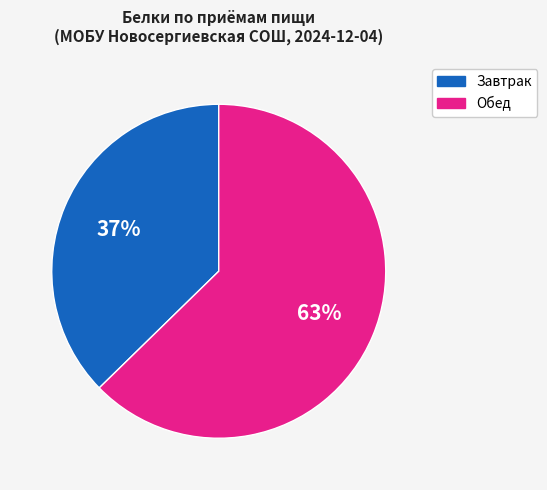

Is there any slice that represents more than half of the pie?

Yes